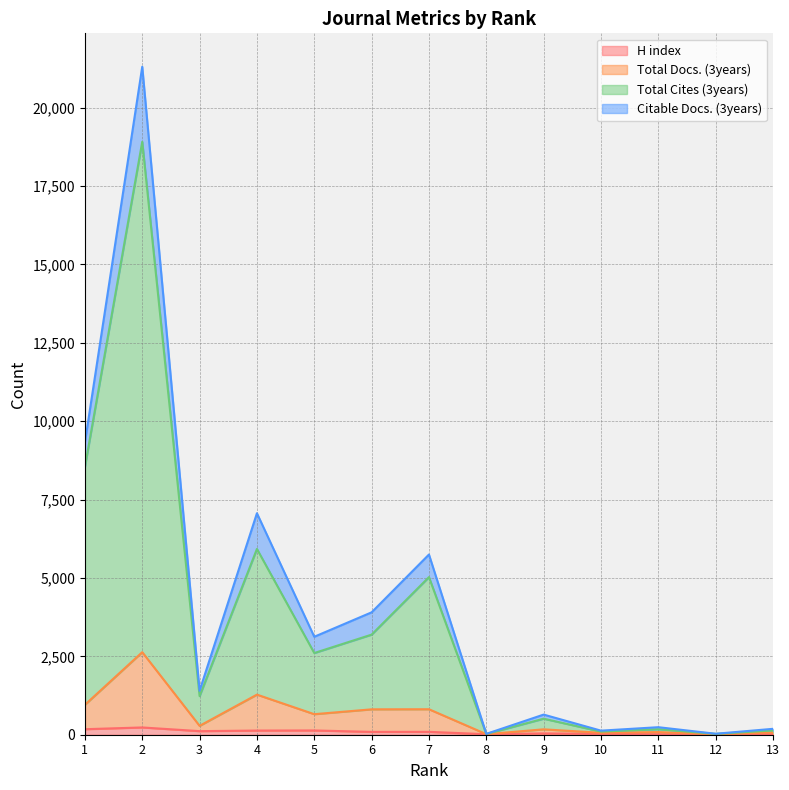

What is the sum of the Total Docs. (3years) values at 11 and 3?

367